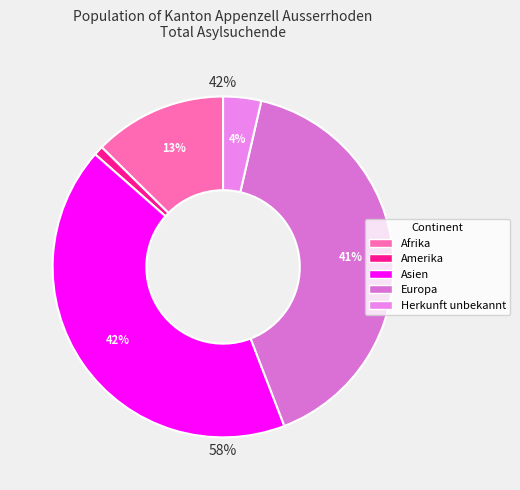

How many segments does this pie chart have?

5